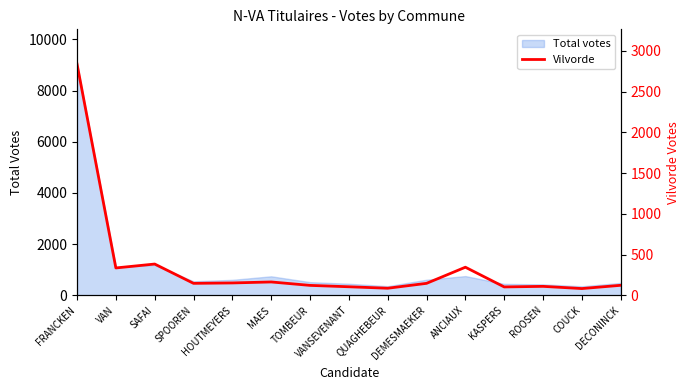

The value at ROOSEN is 109. True or false?

True